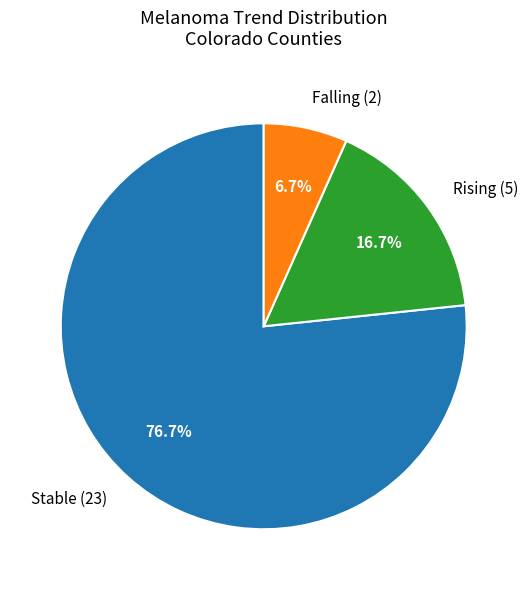

What is the majority slice?

Stable (23)